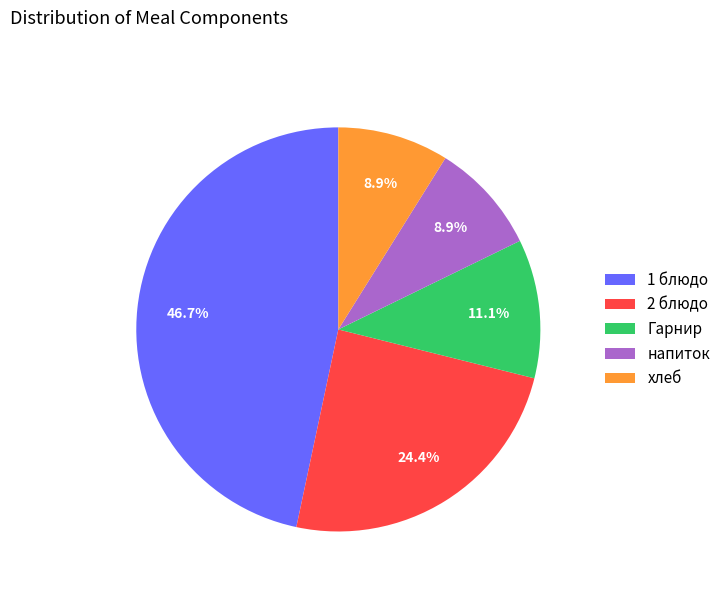

What percentage is the хлеб slice, to the nearest percent?

9%